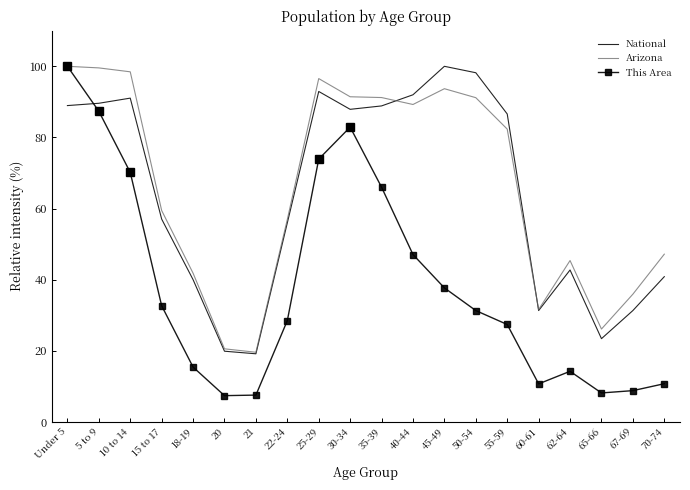

Which series has the largest range (max minus min)?

This Area